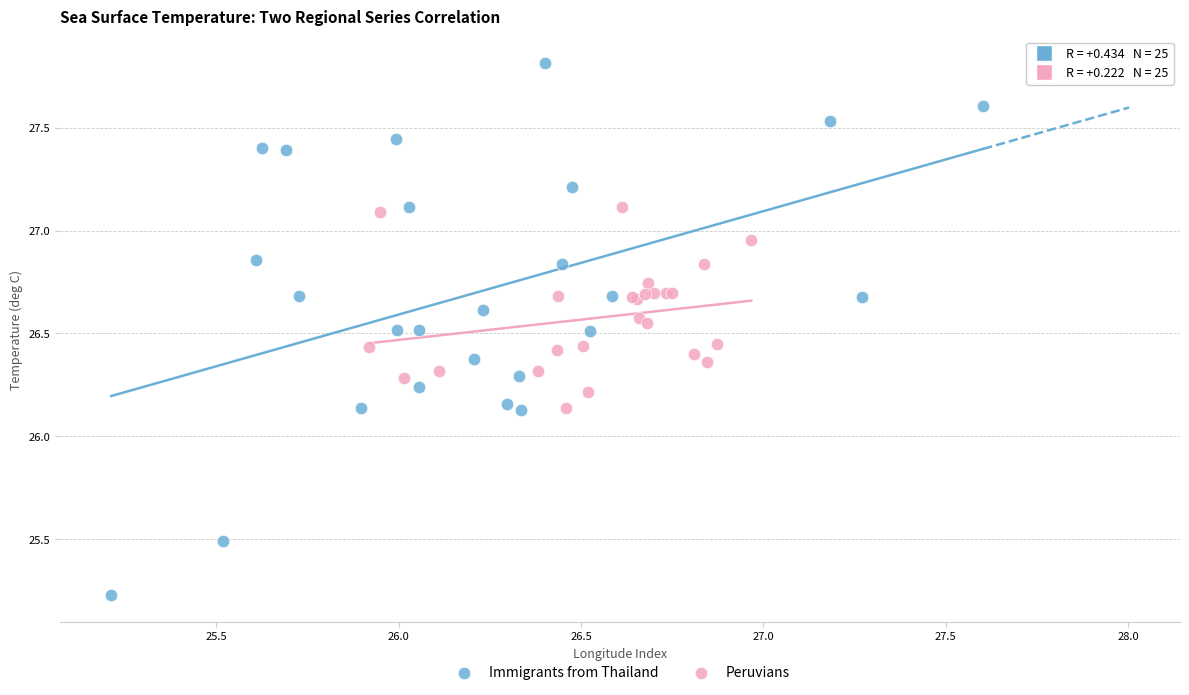

Which series has the widest spread of Y values?

Immigrants from Thailand